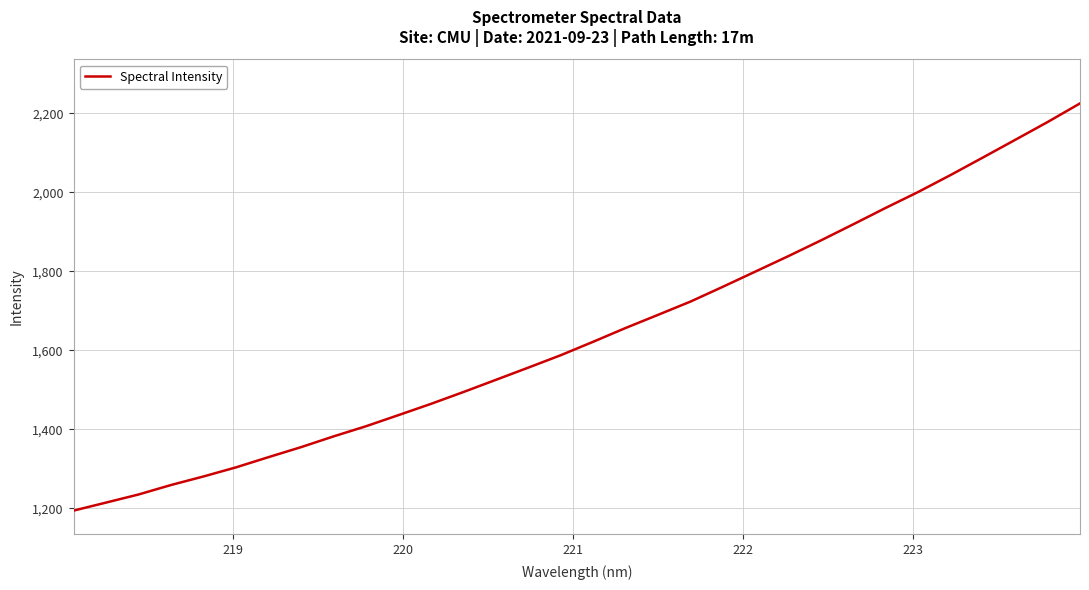

What is the minimum value shown in the chart?

1194.0